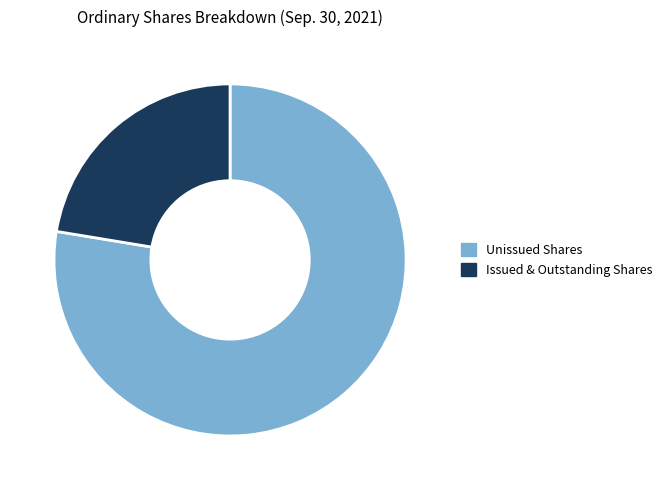

Is there any slice that represents more than half of the pie?

Yes